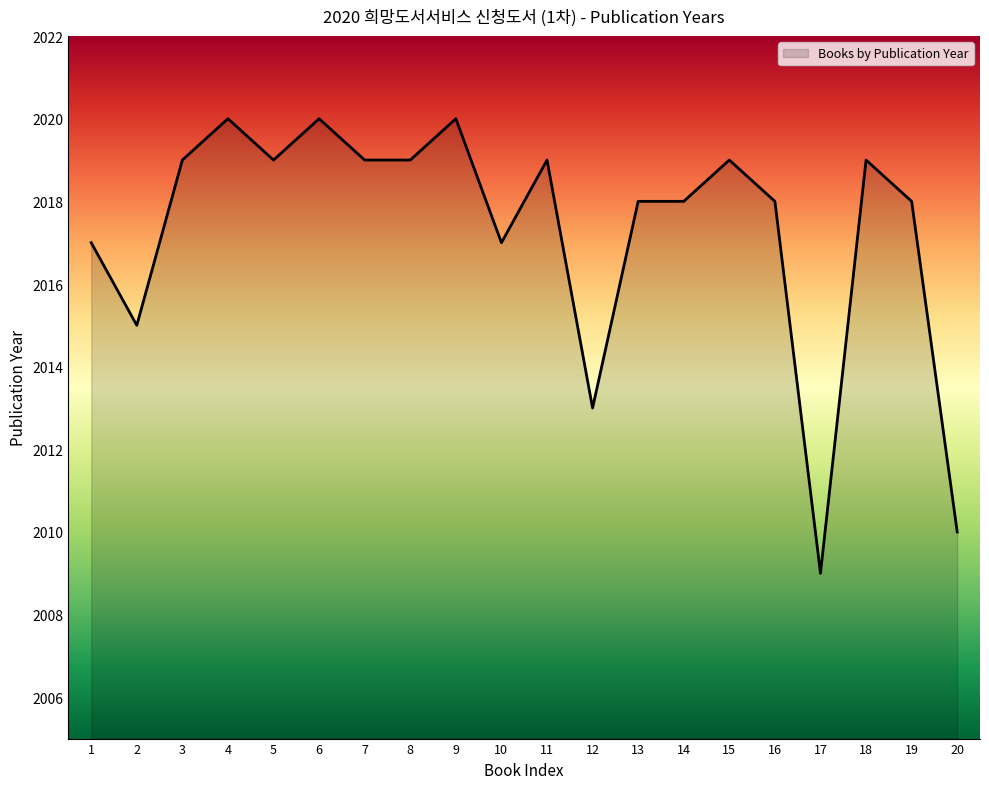

At which category does the chart reach its minimum across all series?

17